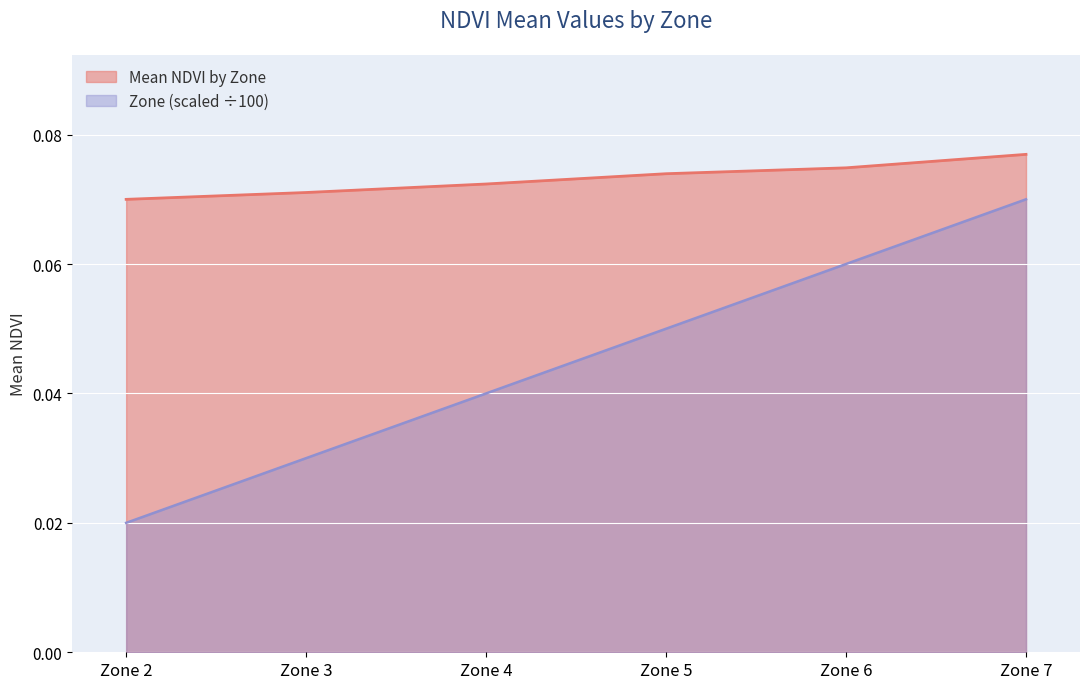

What are all the series names shown in the legend?

Mean NDVI by Zone, Zone (scaled ÷100)